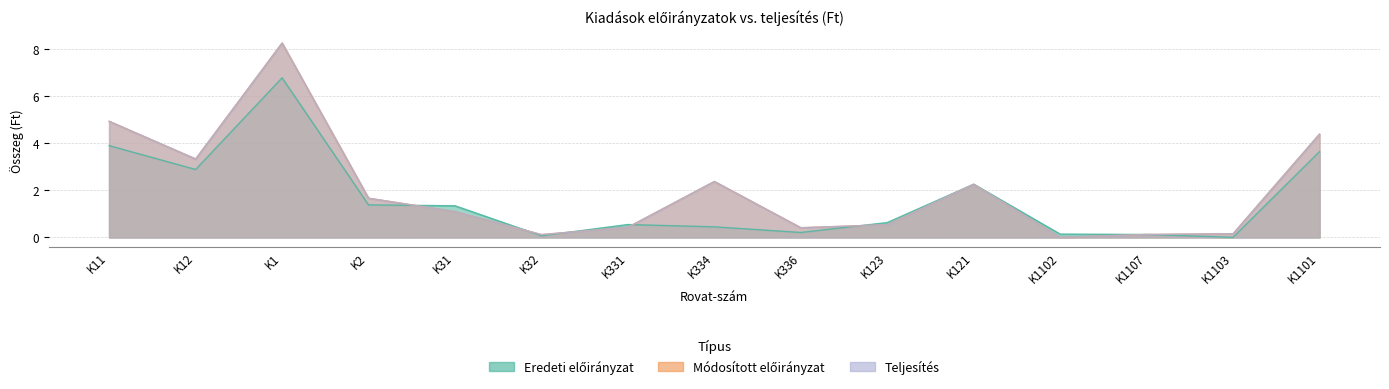

How many times do Teljesítés and Eredeti előirányzat cross each other?

5